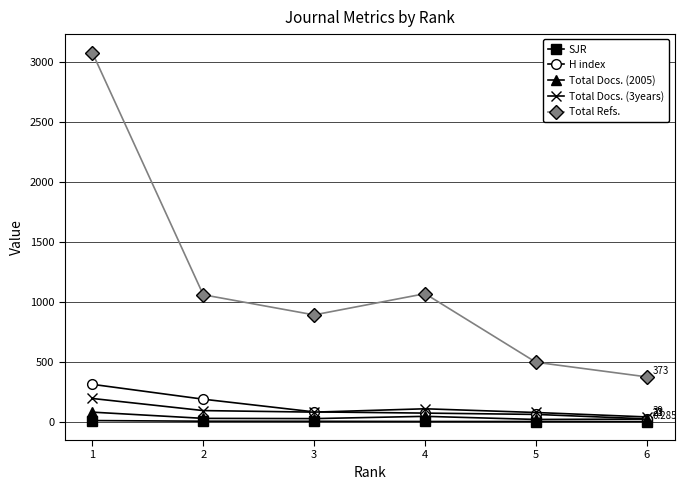

The SJR series shows 1.1 at 4. True or false?

True